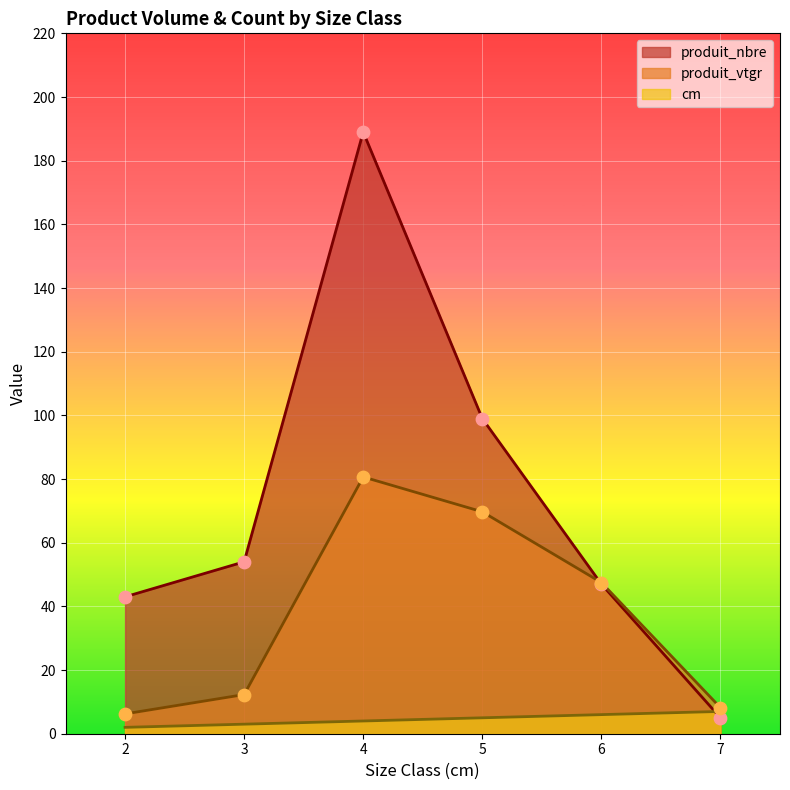

At which category is the sum across all series the highest?

4